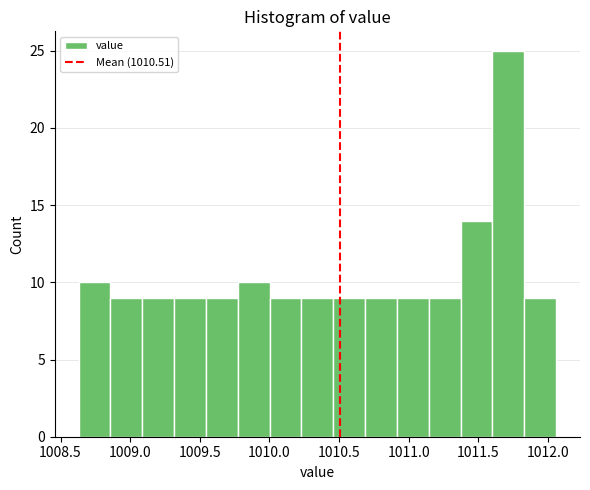

Reading left to right, transcribe this chart: for each bar, give the range it covers on the x-axis and its height. Neither the bar edges nor the heights are printed on the chart, so give them approximately, as read against the axes.

1008.65 to 1008.85: 10
1008.85 to 1009.10: 9
1009.10 to 1009.30: 9
1009.30 to 1009.55: 9
1009.55 to 1009.75: 9
1009.75 to 1010.00: 10
1010.00 to 1010.25: 9
1010.25 to 1010.45: 9
1010.45 to 1010.70: 9
1010.70 to 1010.90: 9
1010.90 to 1011.15: 9
1011.15 to 1011.35: 9
1011.35 to 1011.60: 14
1011.60 to 1011.85: 25
1011.85 to 1012.05: 9